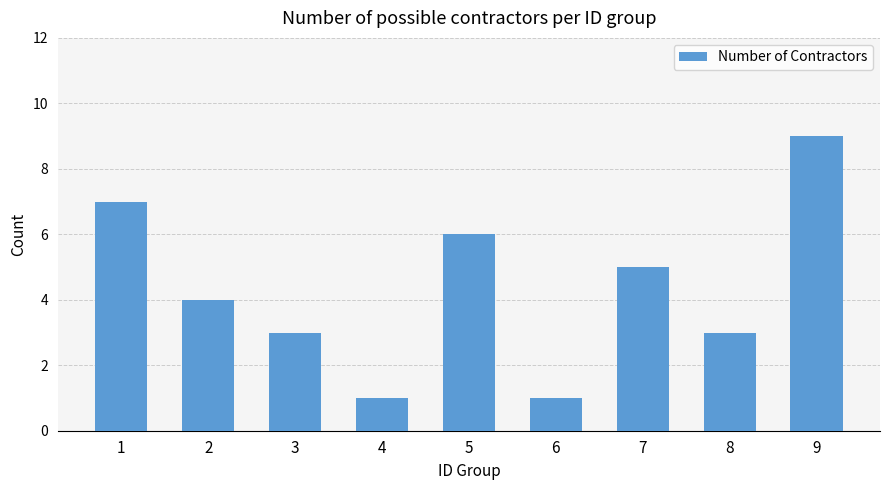

Read the value at 1.

7